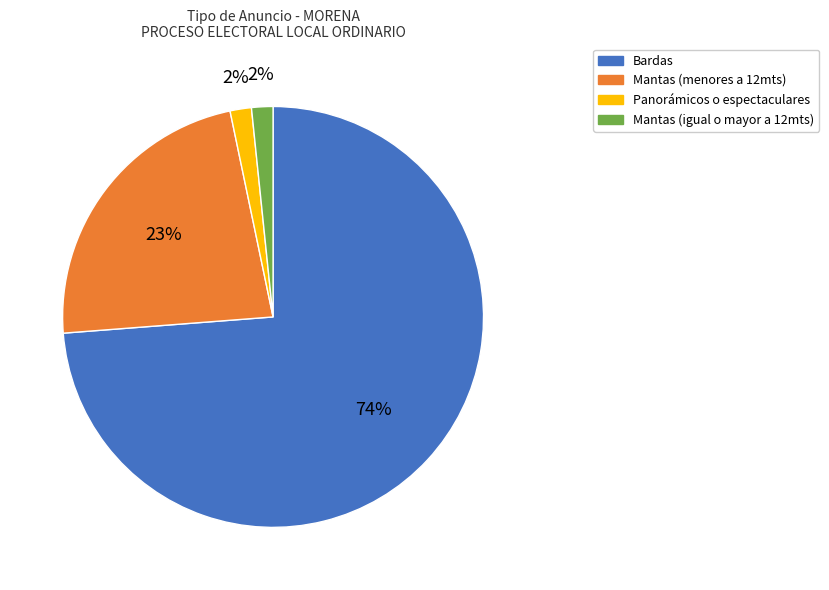

Which category has the biggest portion of the pie?

Bardas